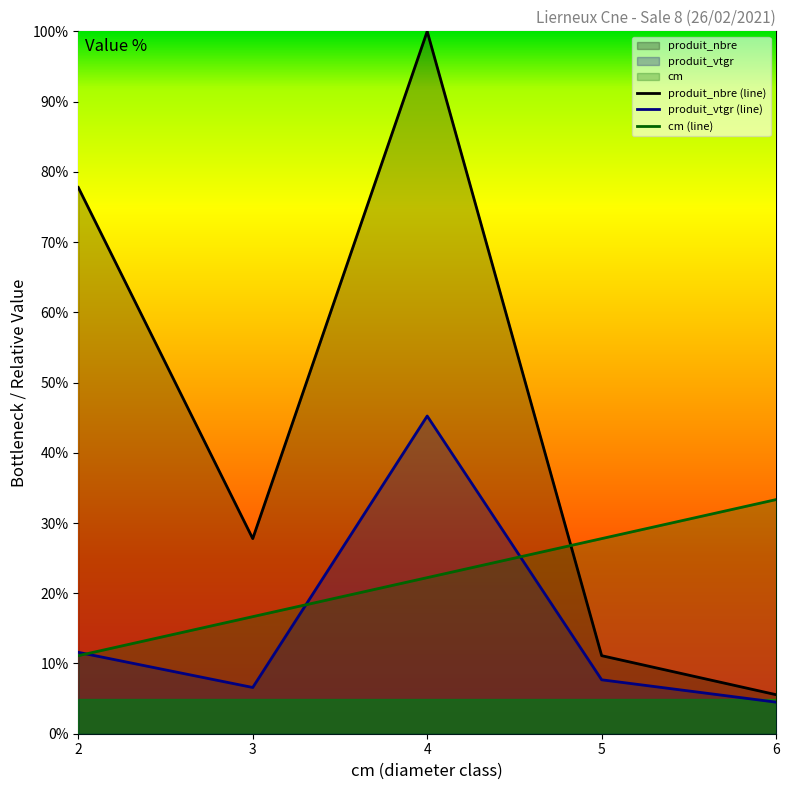

Where is produit_nbre nearest to the value 52?

3